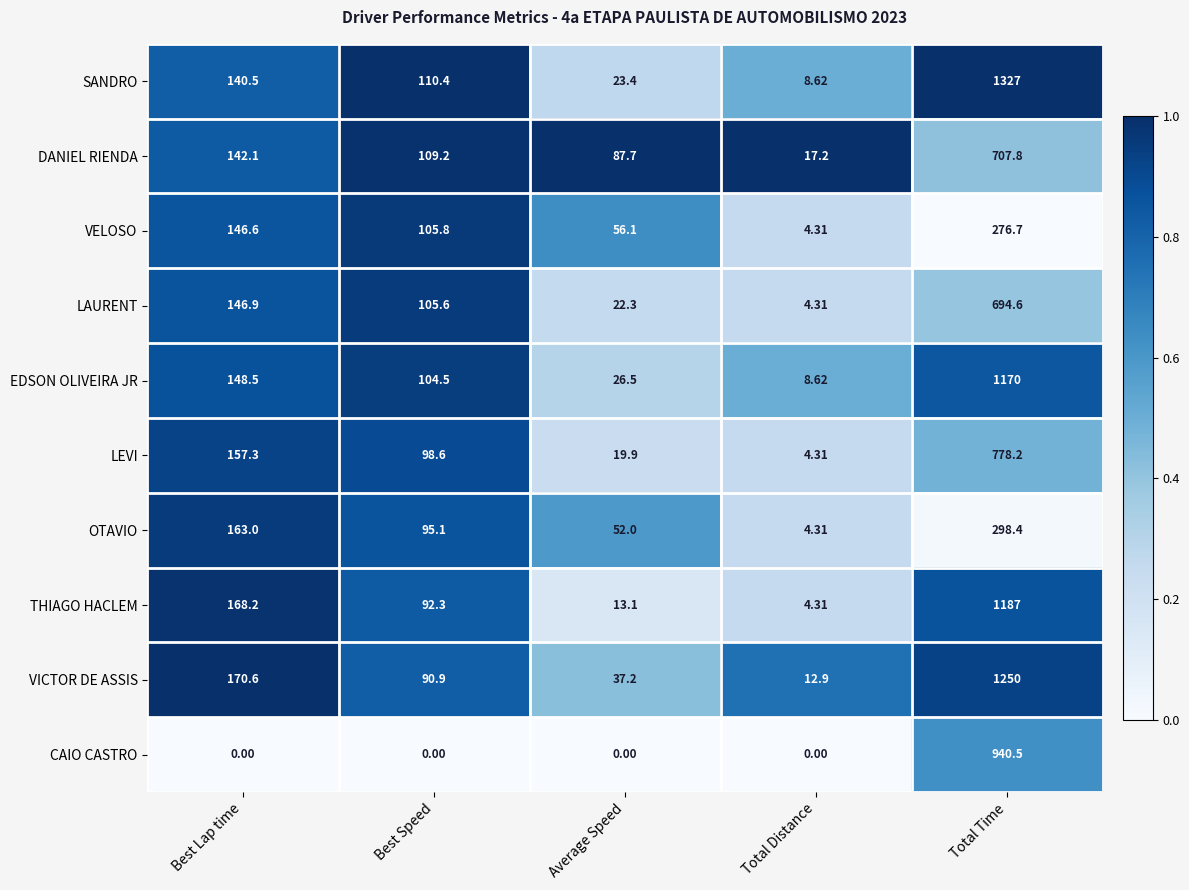

Which series has the largest total across all categories?

SANDRO